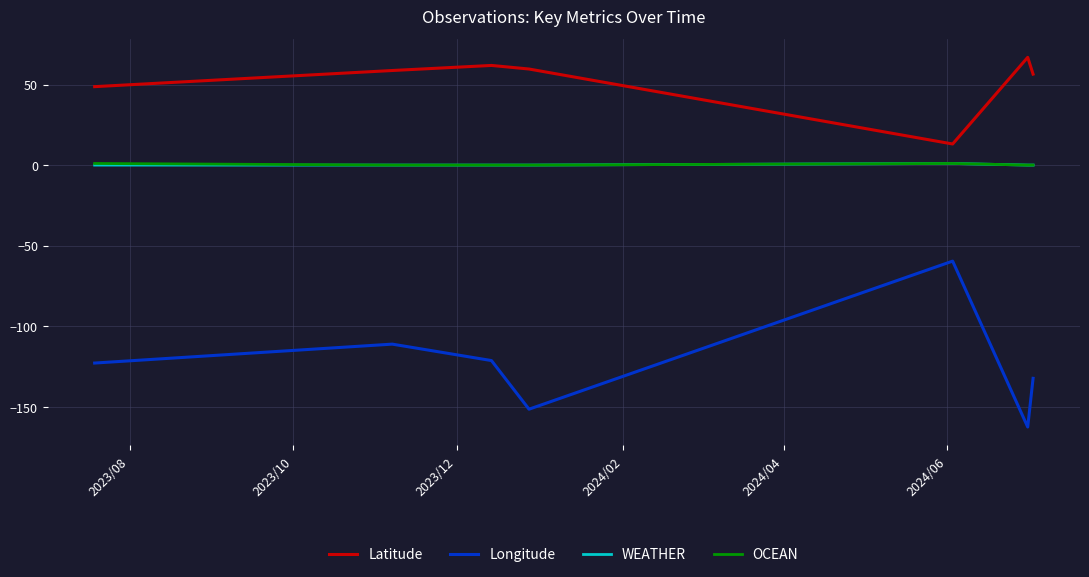

Which series has the largest total across all categories?

Latitude